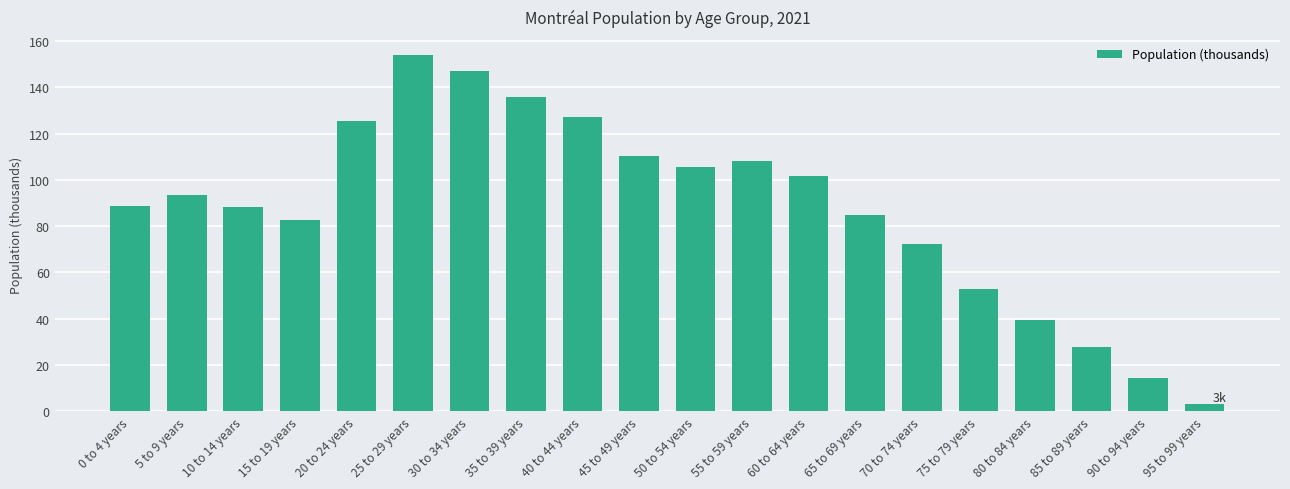

What value does the data have at 75 to 79 years?

52.7